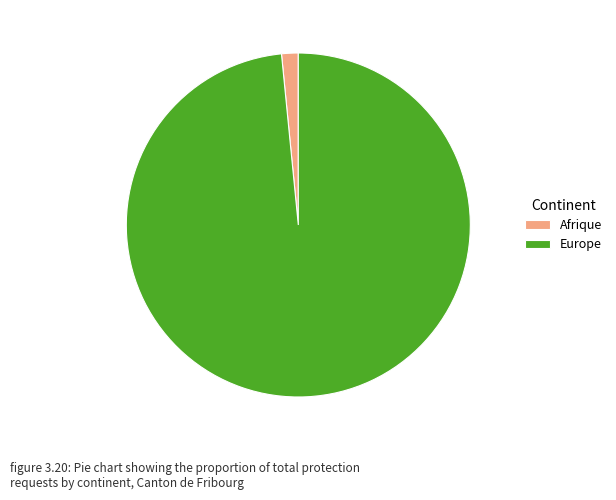

Which category has the smallest portion of the pie?

Afrique